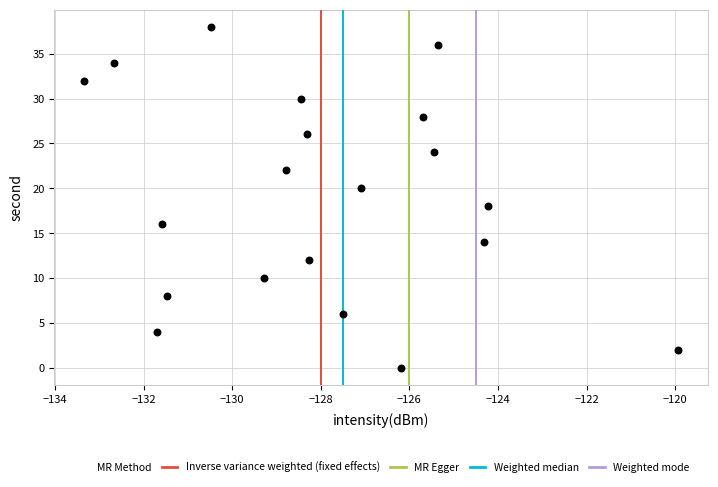

What is the range of Y values (max minus min)?

38